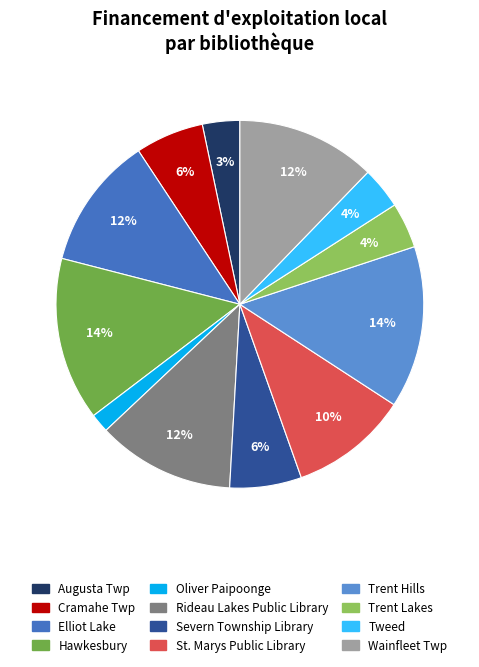

Does any single category account for the majority?

No